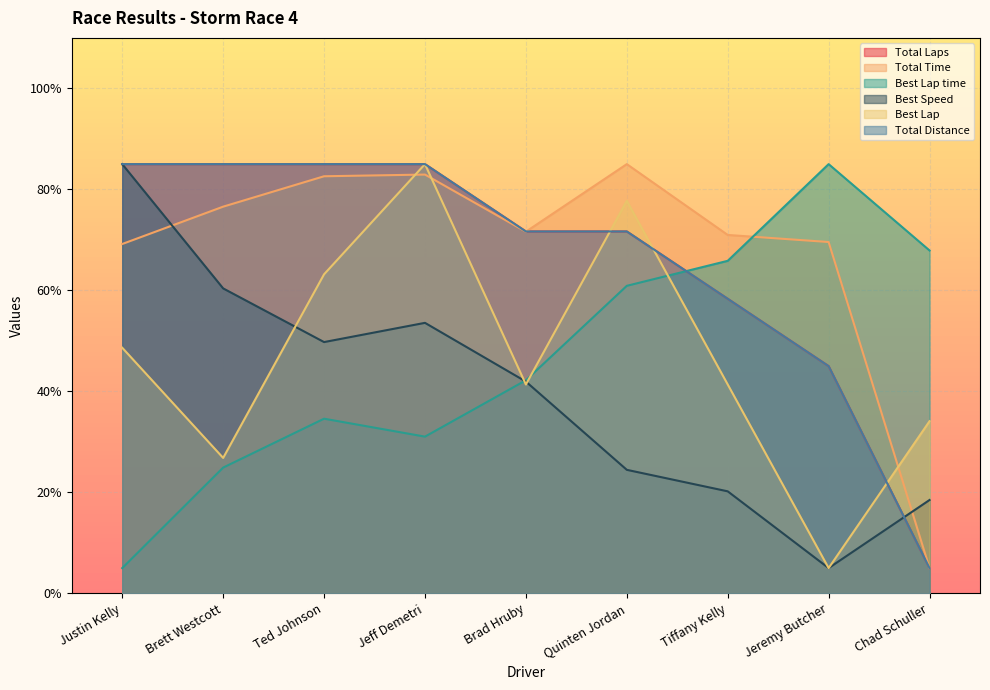

What is the total value across all series at Quinten Jordan?

391.4